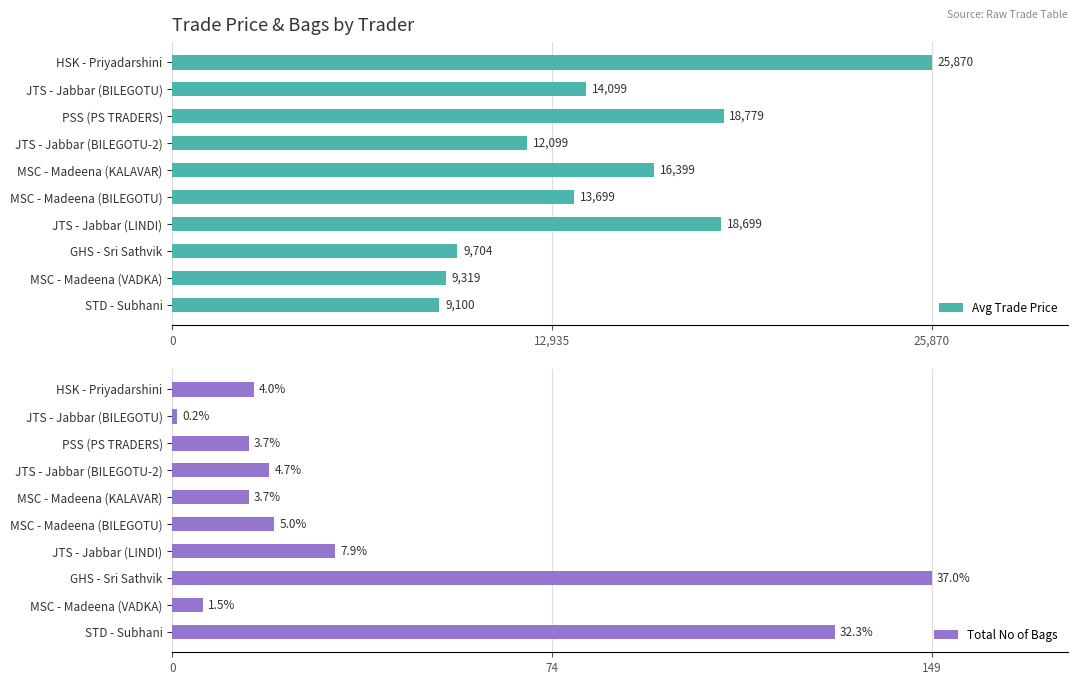

Read the Avg Trade Price value at JTS - Jabbar (LINDI), to the nearest 50.

18700